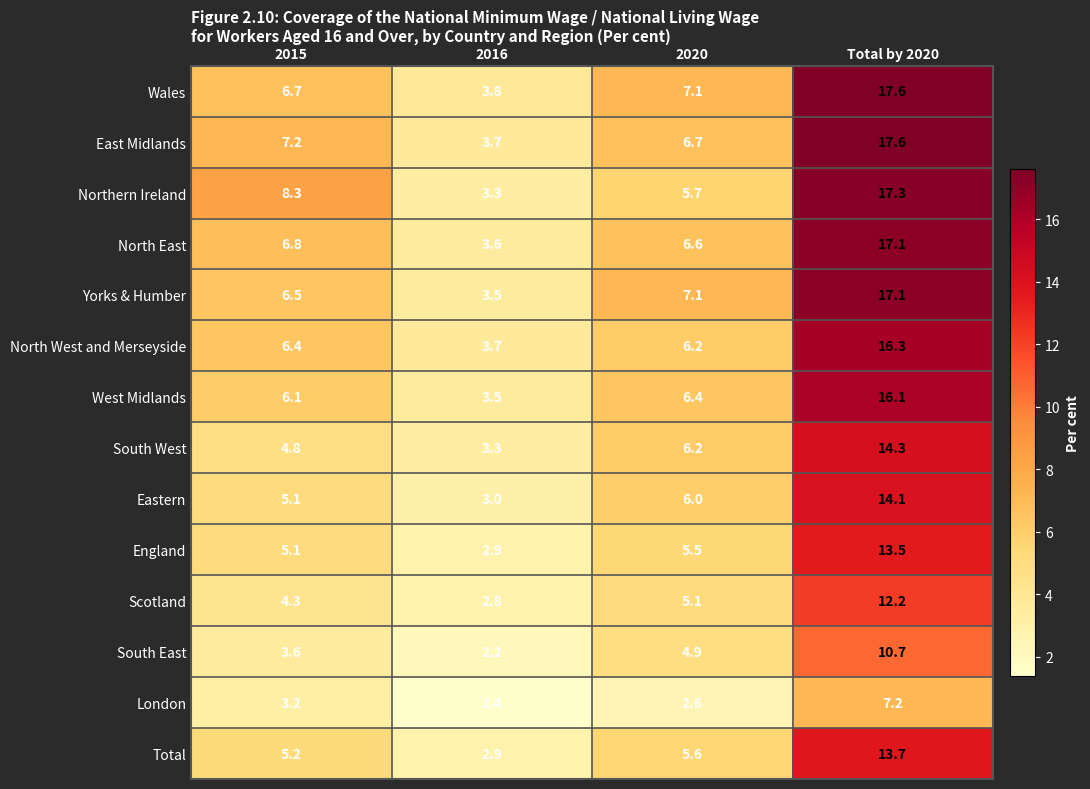

Which series has the widest spread of values?

Northern Ireland